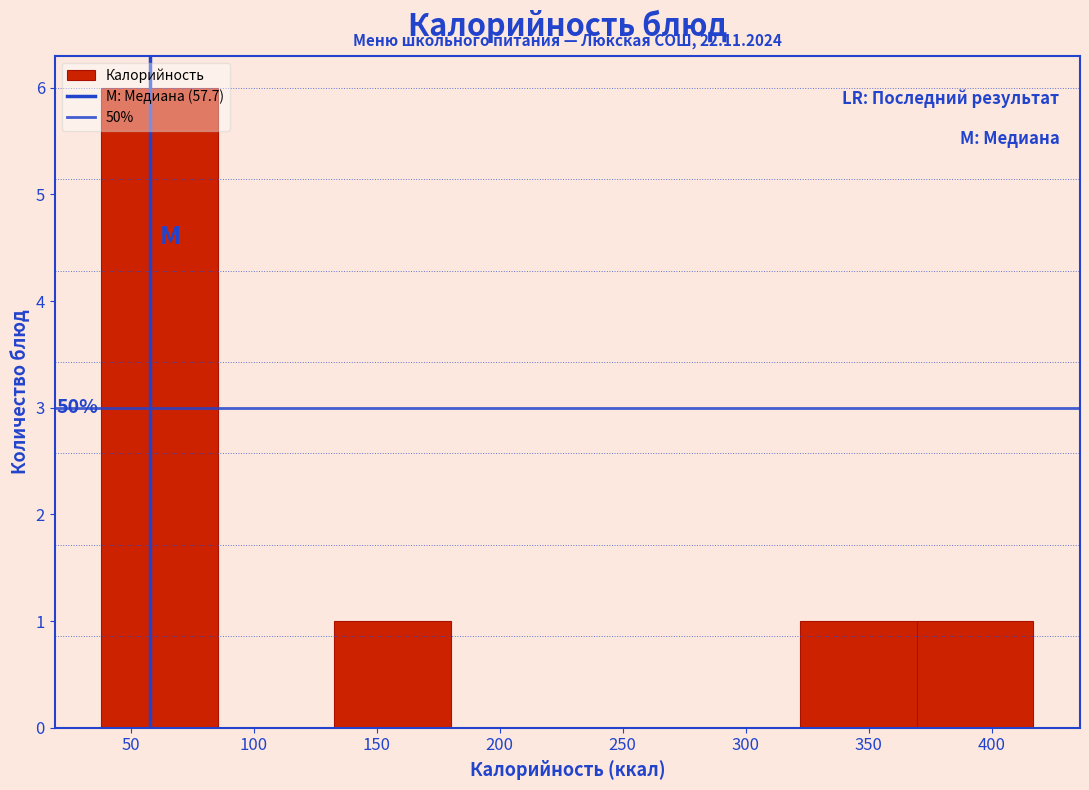

Which range on the x-axis has the tallest bar?

40 to 85